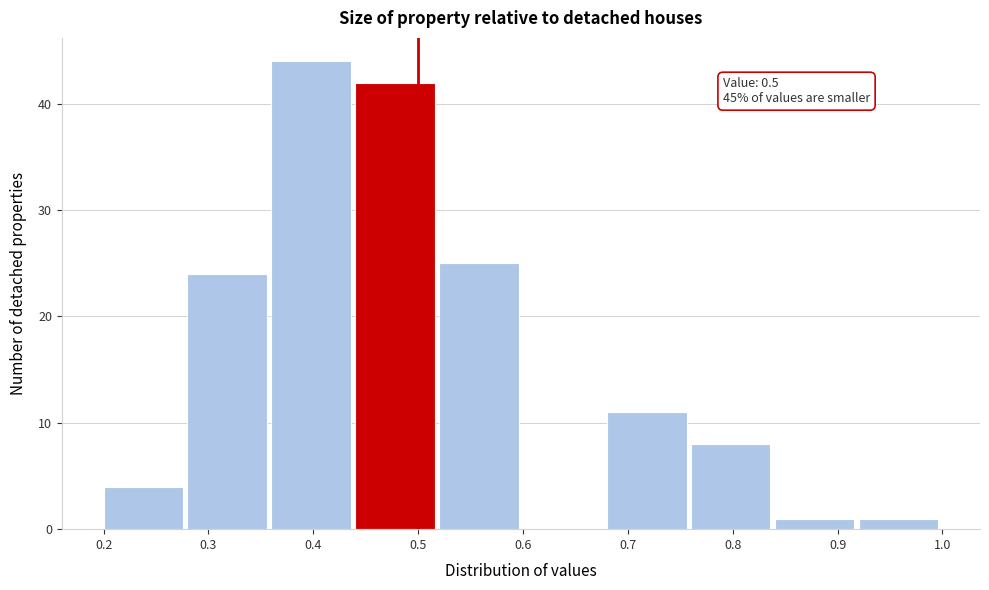

Which range on the x-axis has the tallest bar?

0.36 to 0.44